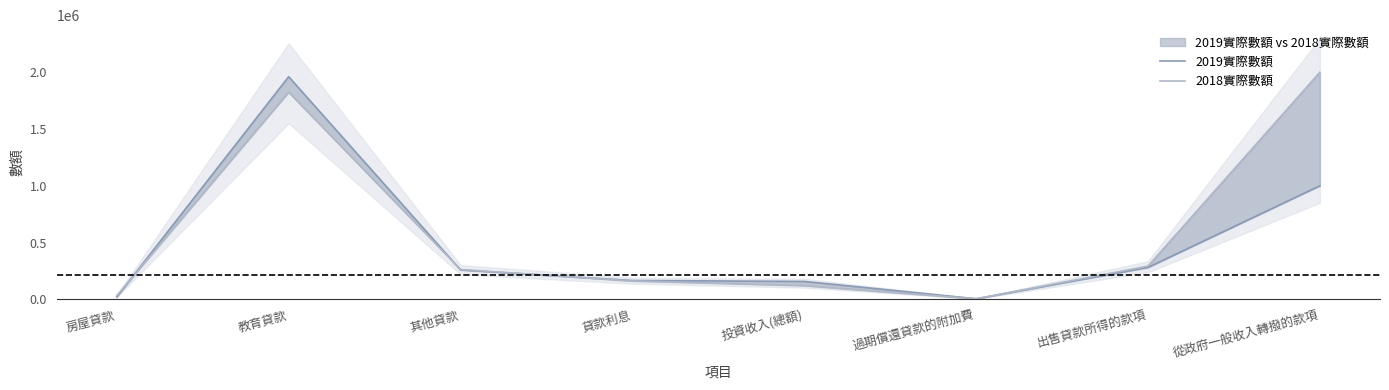

Reading left to right, what are all the values shown in this chart?

2019實際數額: 21920	1960998	259102	165951	157822	5312	280870	1000000
2018實際數額: 32877	1824463	262632	162055	121151	4847	292813	2000000